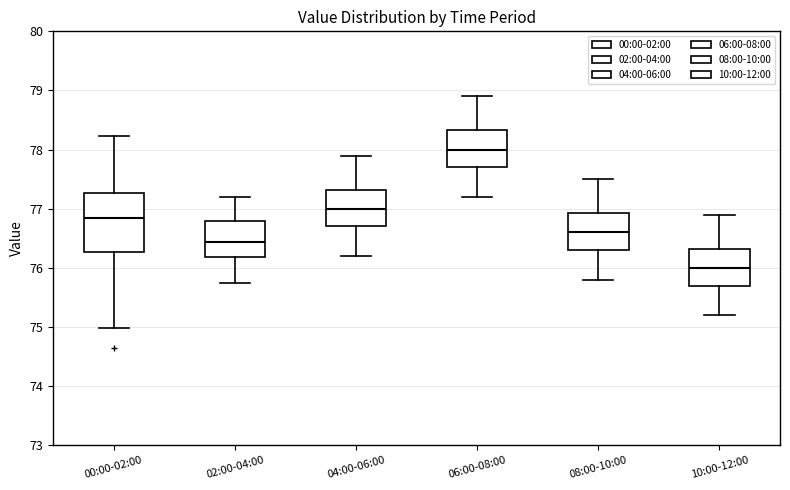

Reading left to right, read every box against the y-axis: the position of its median line, the range the box covers, and the ends of its whiskers. The values are not printed on the chart, so give them approximately, as read against the axis.

00:00-02:00: median 76.8, box 76.3 to 77.3, whiskers 75.0 to 78.2
02:00-04:00: median 76.4, box 76.2 to 76.8, whiskers 75.8 to 77.2
04:00-06:00: median 77.0, box 76.7 to 77.3, whiskers 76.2 to 77.9
06:00-08:00: median 78.0, box 77.7 to 78.3, whiskers 77.2 to 78.9
08:00-10:00: median 76.6, box 76.3 to 76.9, whiskers 75.8 to 77.5
10:00-12:00: median 76.0, box 75.7 to 76.3, whiskers 75.2 to 76.9